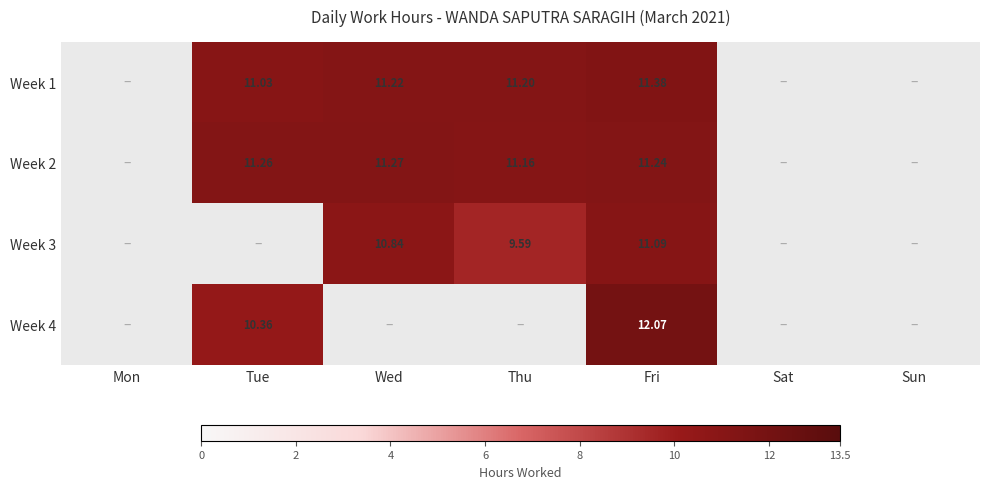

Is the value of Week 1 at Thu greater than the value of Week 4 at Fri?

No